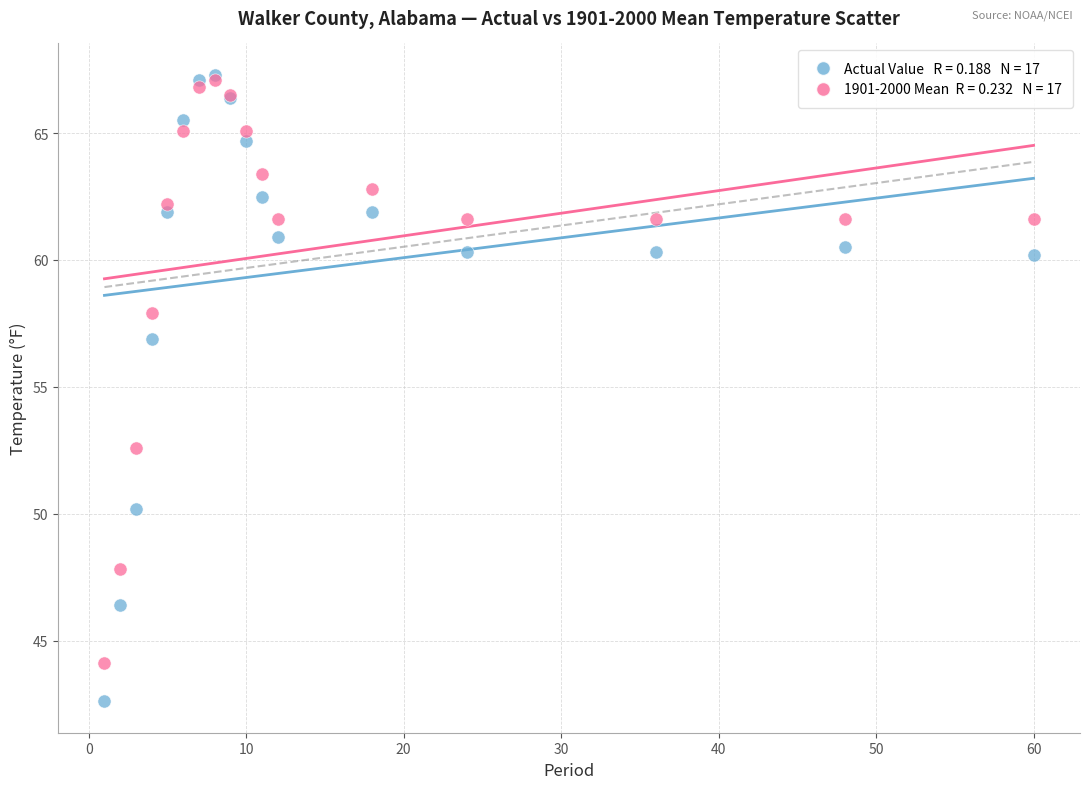

Across all series, what Y value is closest to 54?

52.6